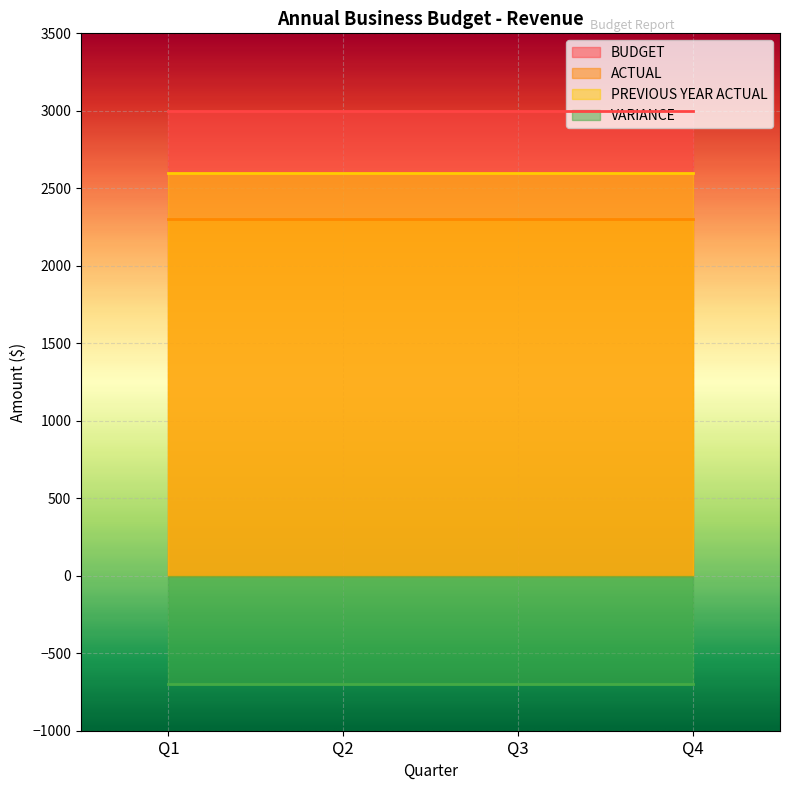

Does the chart display data point markers on the line(s)?

No